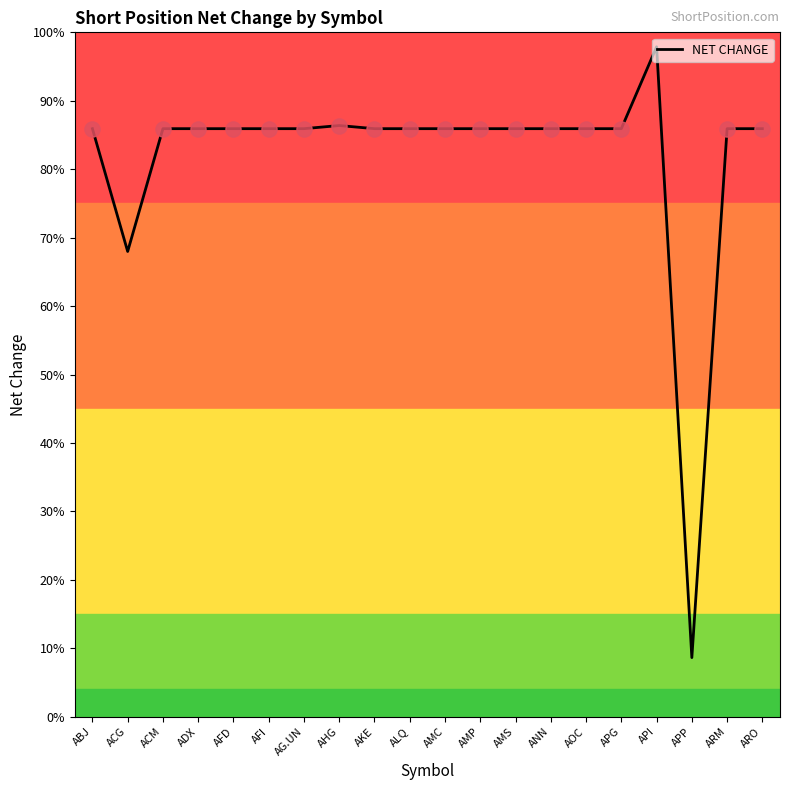

Between ARO and ARM, which is larger?

ARO